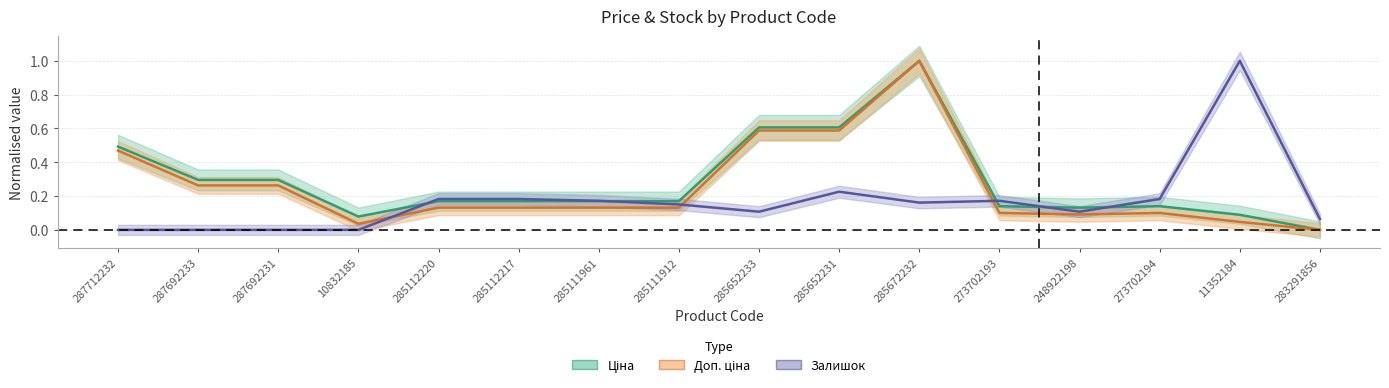

What is the greatest value displayed?

1.0